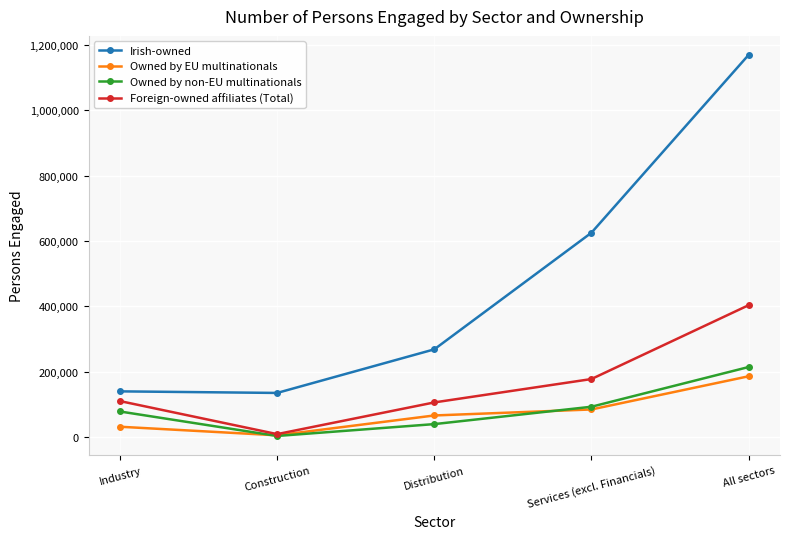

What is the difference between the Foreign-owned affiliates (Total) values at Distribution and All sectors?

297324